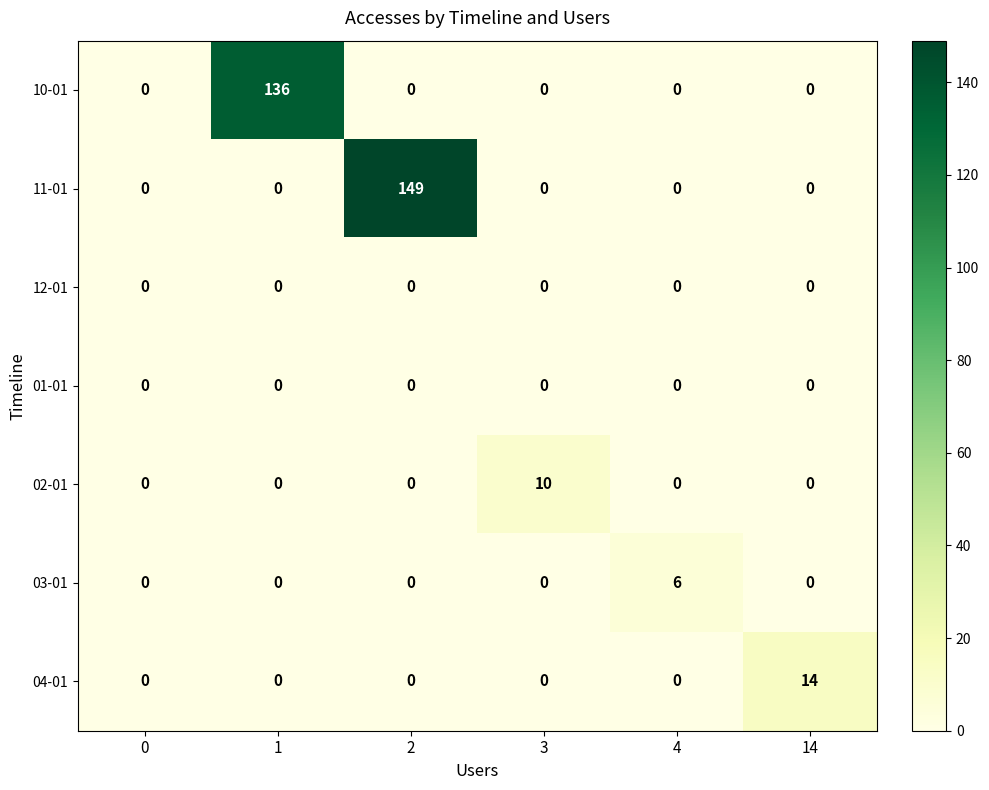

How many positive values does the 04-01 series have?

1